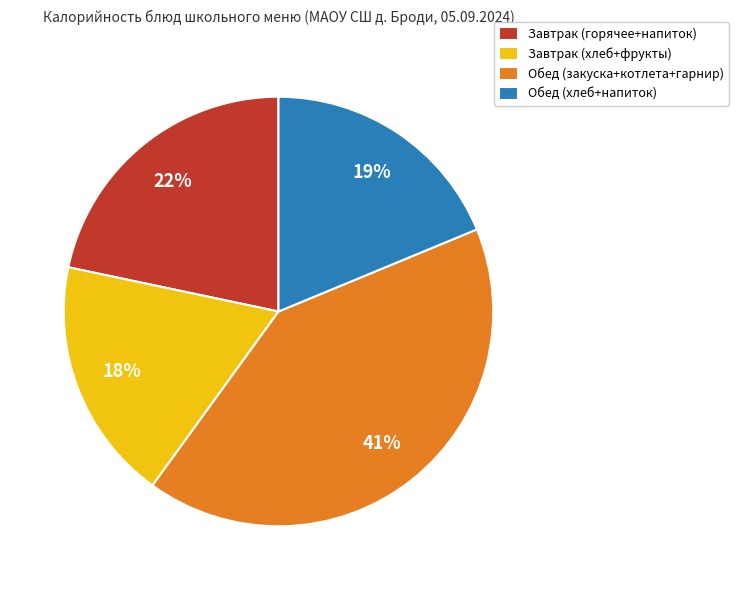

What percentage is the Завтрак (хлеб+фрукты) slice, to the nearest percent?

18%